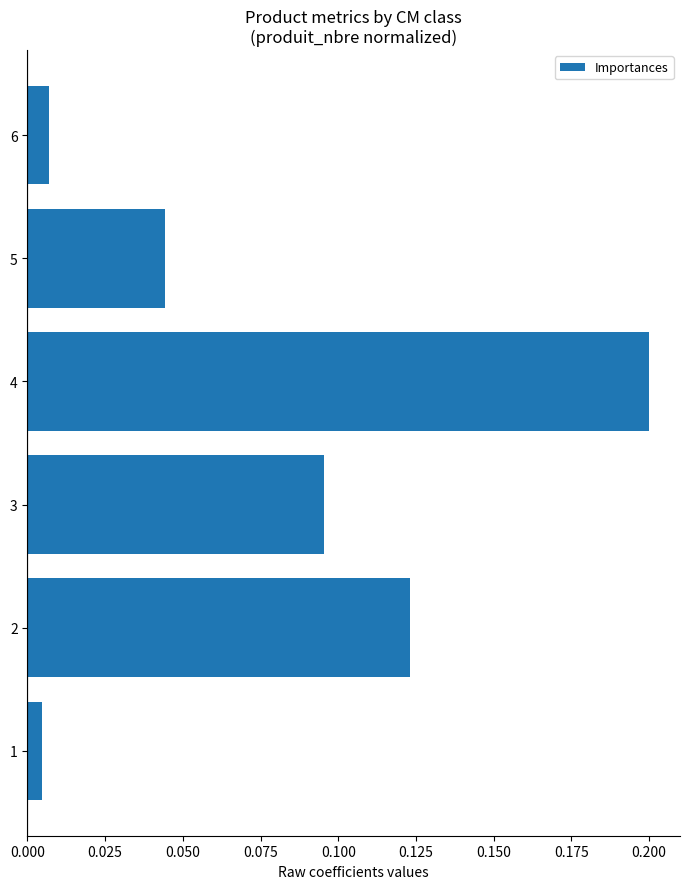

What is the sum of the values at 2 and 4?

0.3